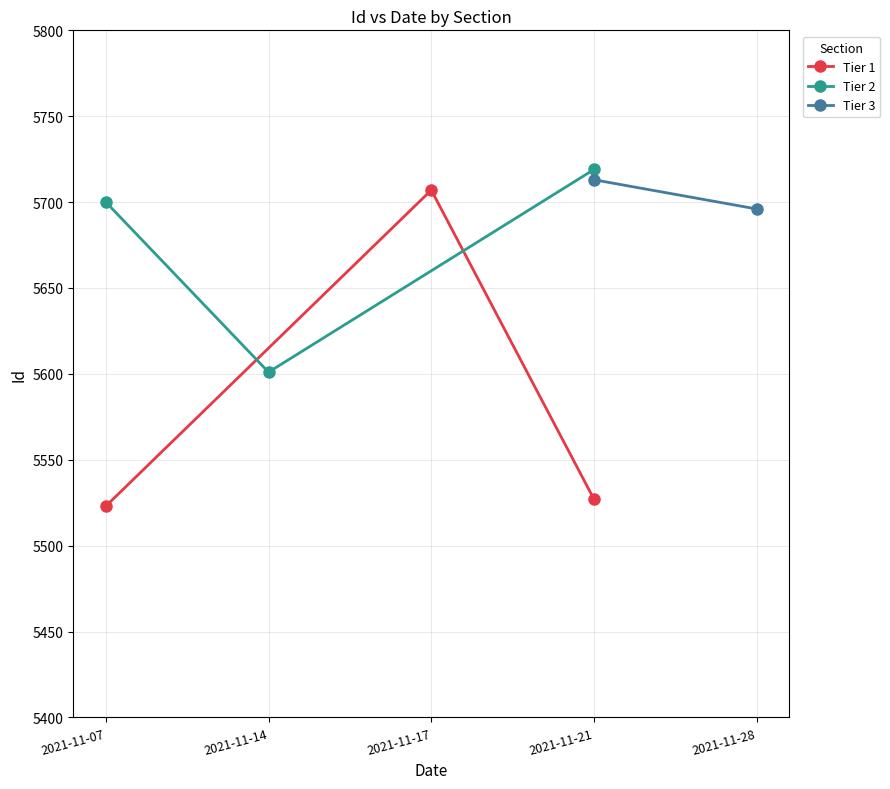

At which label is Tier 1 closest to 5615?

2021-11-21